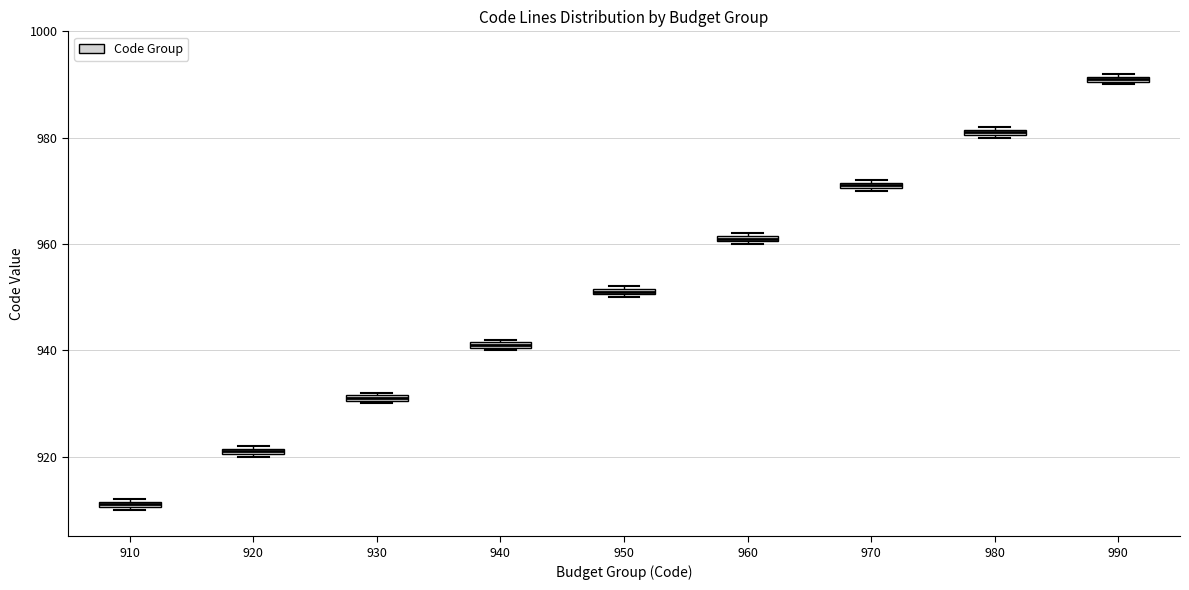

Which box has the lowest median line?

910